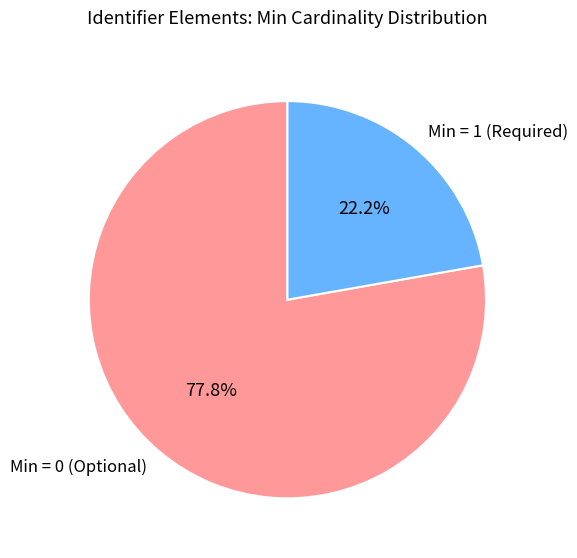

Rank the categories by value from highest to lowest.

Min = 0 (Optional), Min = 1 (Required)